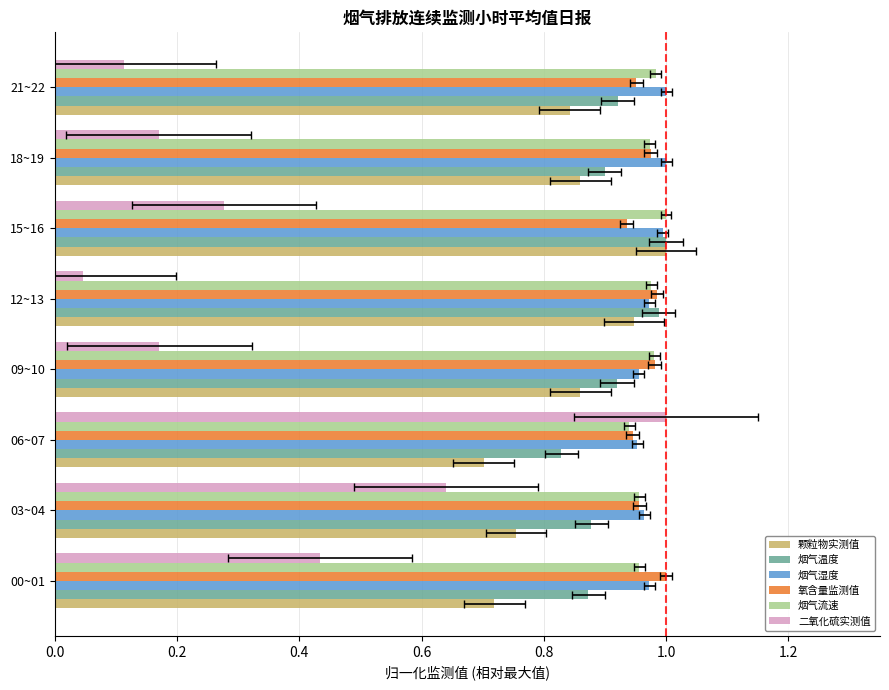

What is the difference between the maximum and minimum values in the 二氧化硫实测值 series?

1.0